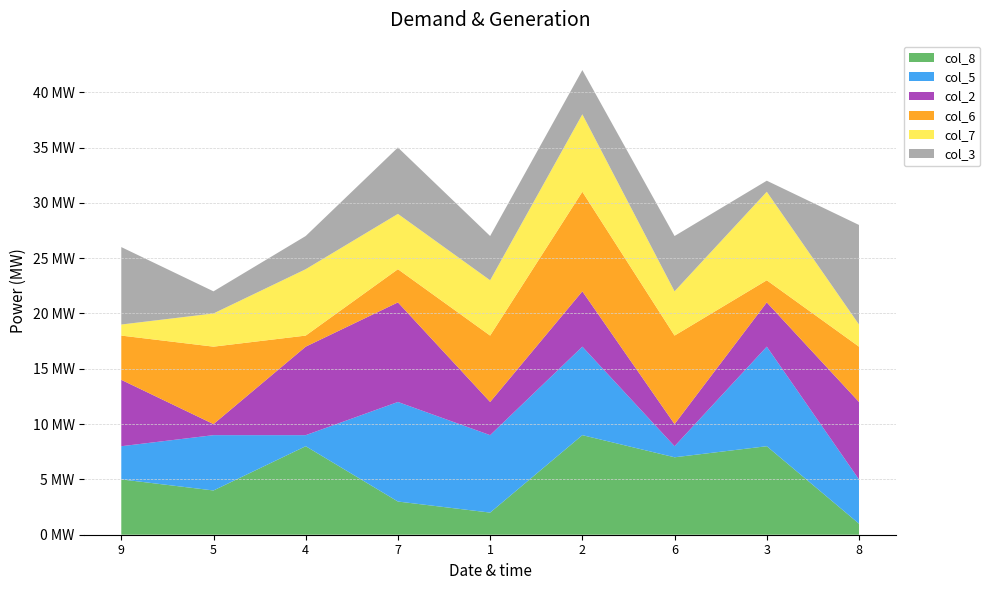

Reading left to right, extract all data points from this chart.

col_8: 5	4	8	3	2	9	7	8	1
col_5: 3	5	1	9	7	8	1	9	4
col_2: 6	1	8	9	3	5	2	4	7
col_6: 4	7	1	3	6	9	8	2	5
col_7: 1	3	6	5	5	7	4	8	2
col_3: 7	2	3	6	4	4	5	1	9